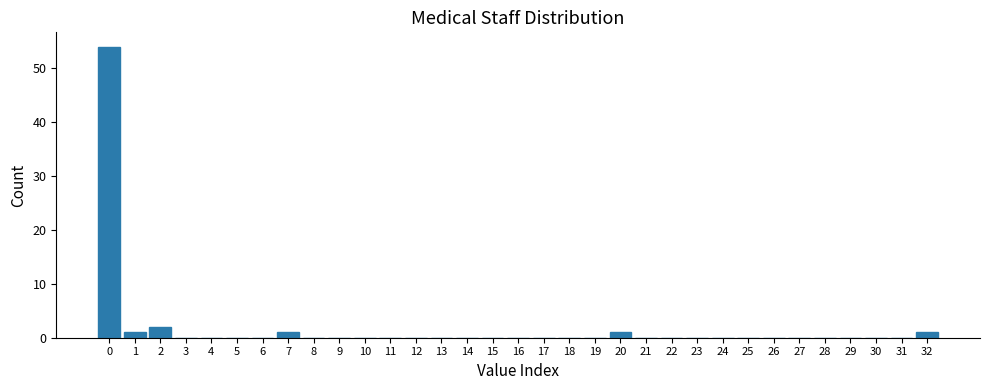

The value at 0 is 54. True or false?

True